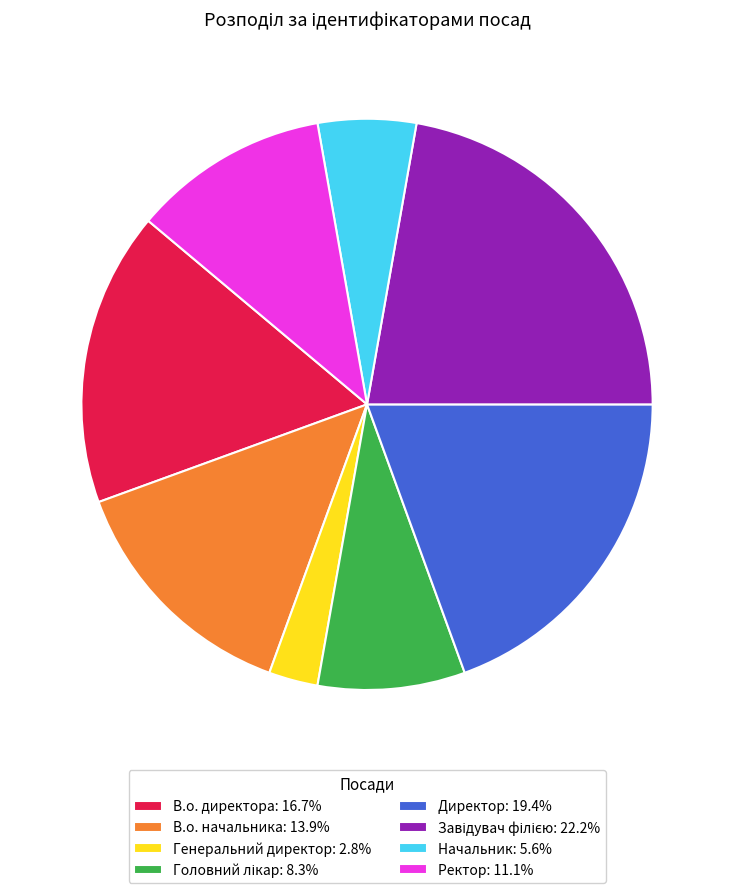

True or false: Ректор accounts for 11% of the total.

True